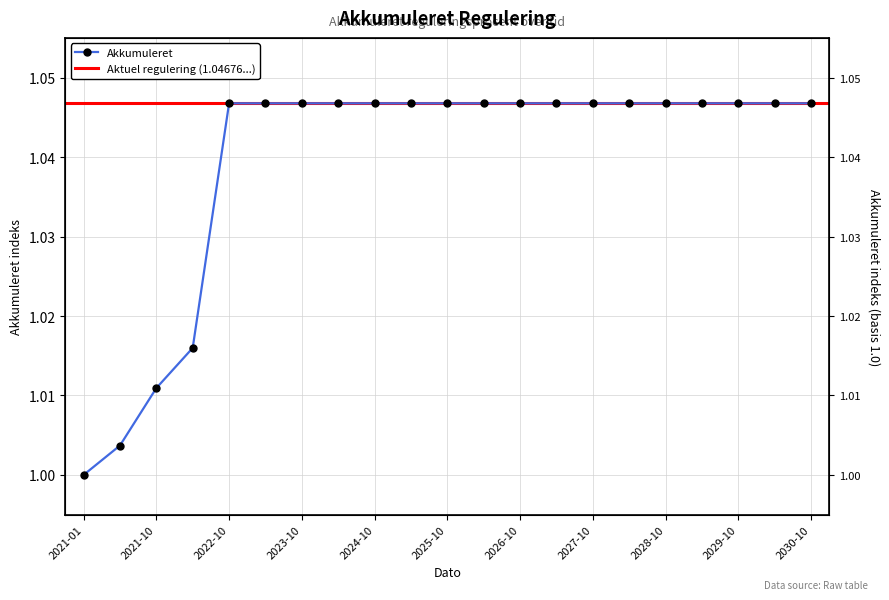

Which has a higher value, 2029-04-01 or 2024-10-01?

2029-04-01